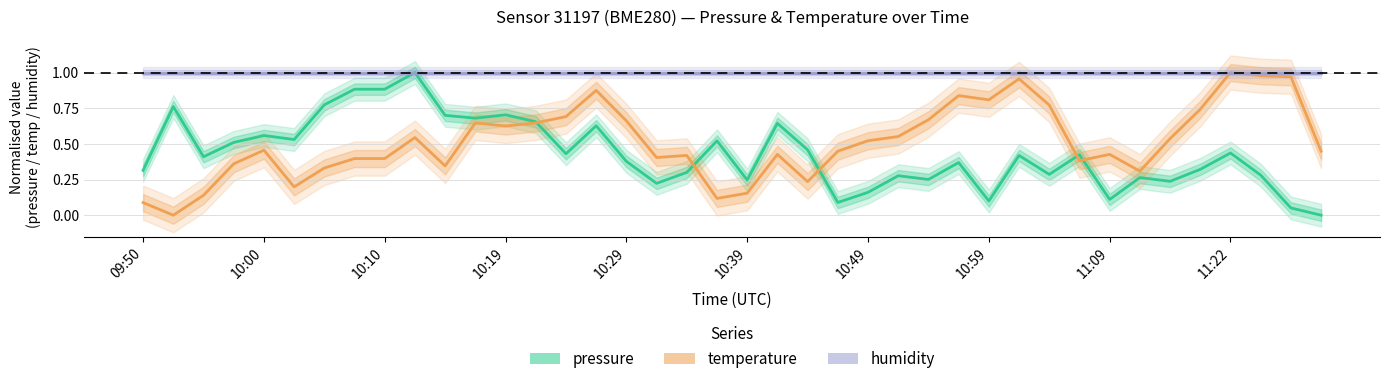

At which label does humidity reach its peak?

09:50